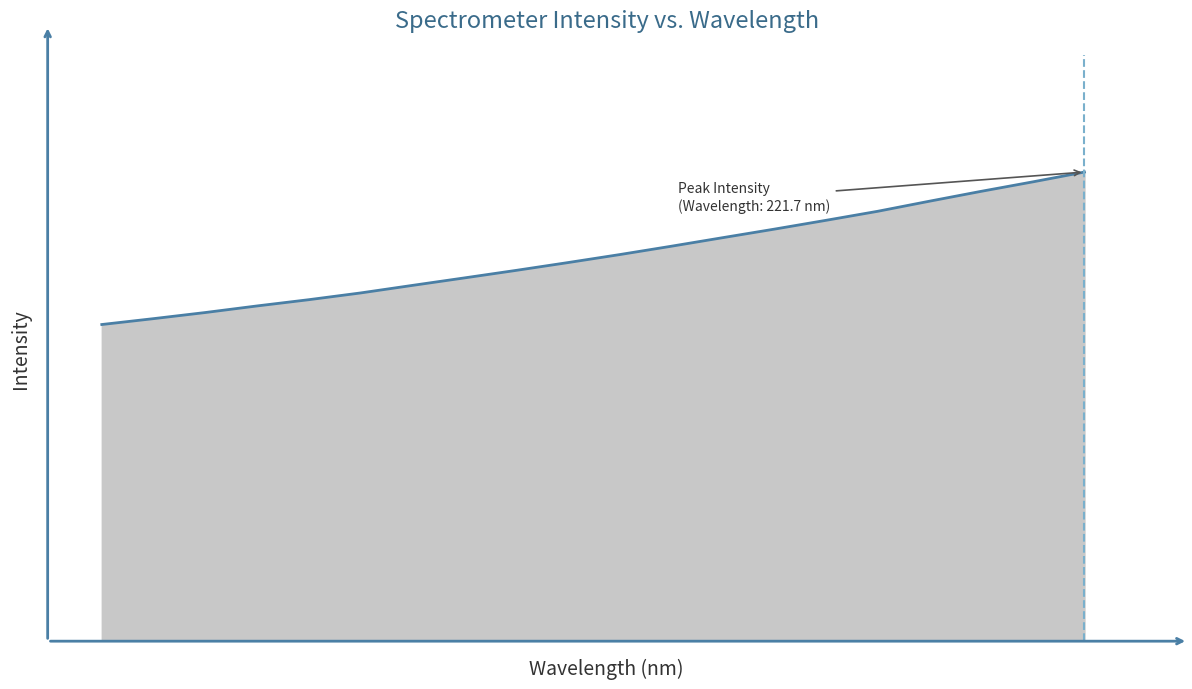

Is this an area chart (filled region under the line)?

Yes